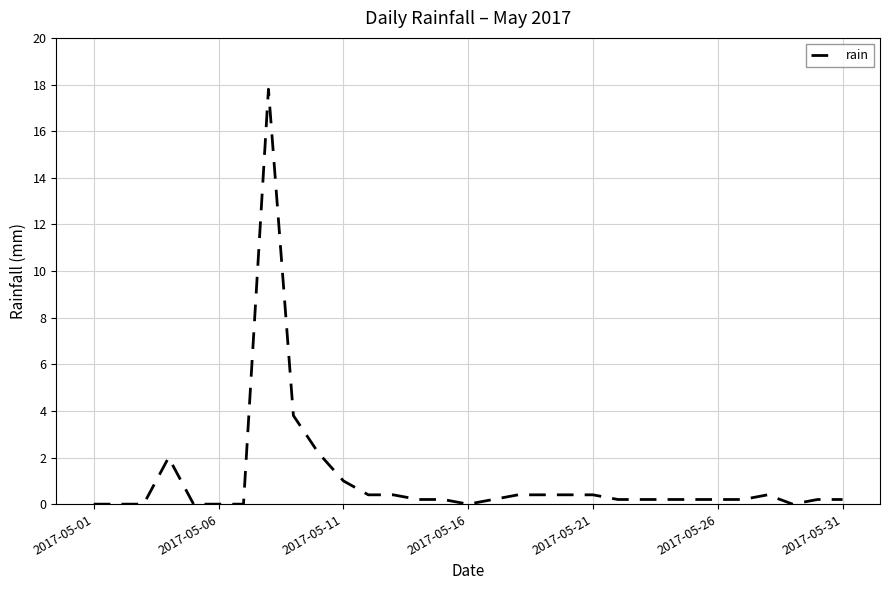

What is the maximum value shown in the chart?

17.8